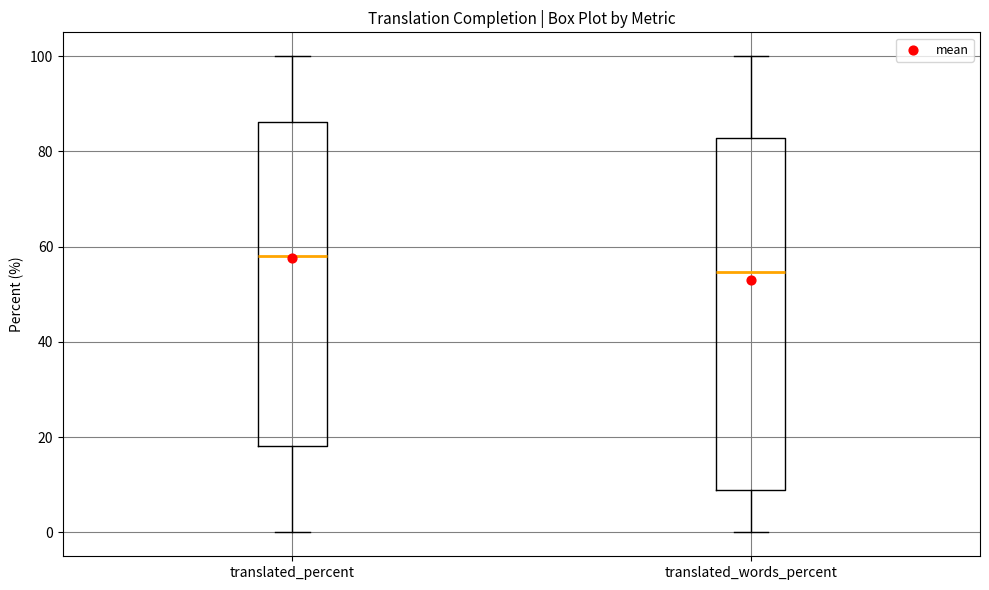

Reading left to right, read every box against the y-axis: the position of its median line, the range the box covers, and the ends of its whiskers. The values are not printed on the chart, so give them approximately, as read against the axis.

translated_percent: median 58, box 18 to 86, whiskers 0 to 100
translated_words_percent: median 54, box 8 to 82, whiskers 0 to 100